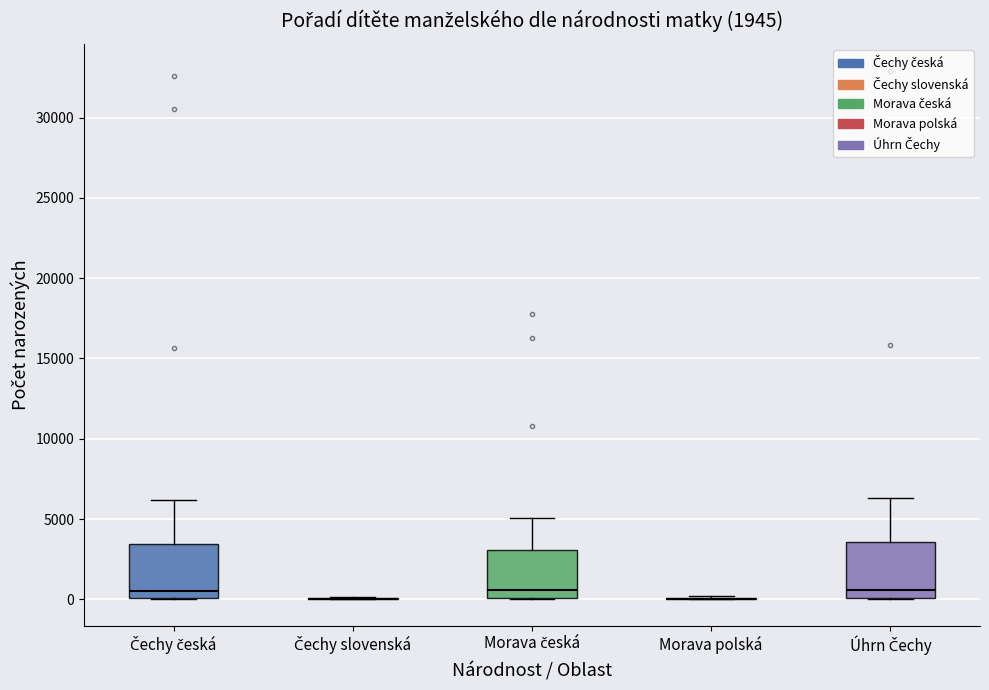

Reading left to right, transcribe this box plot: for each box, give where its median line is, the range the box spans, and where its two whiskers end, as read against the y-axis. The values are not printed on the chart, so give them approximately, as read against the axis.

Čechy česká: median 500, box 0 to 3500, whiskers 0 to 6000
Čechy slovenská: box collapsed to a line at 0, whiskers 0 to 0
Morava česká: median 500, box 0 to 3000, whiskers 0 to 5000
Morava polská: box collapsed to a line at 0, whiskers 0 to 0
Úhrn Čechy: median 500, box 0 to 3500, whiskers 0 to 6500